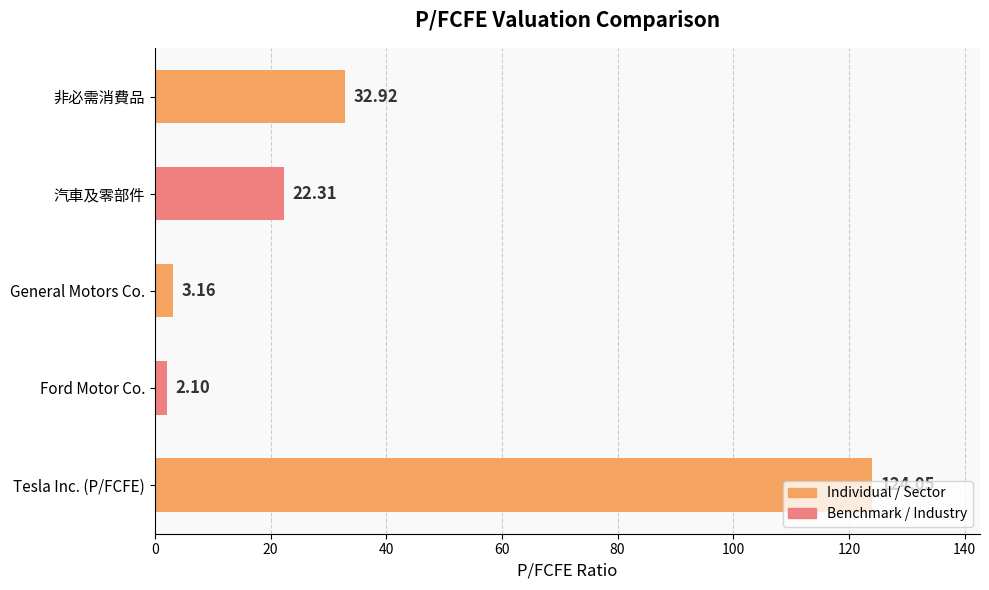

Rank the categories by value from highest to lowest.

Tesla Inc. (P/FCFE), 非必需消費品, 汽車及零部件, General Motors Co., Ford Motor Co.